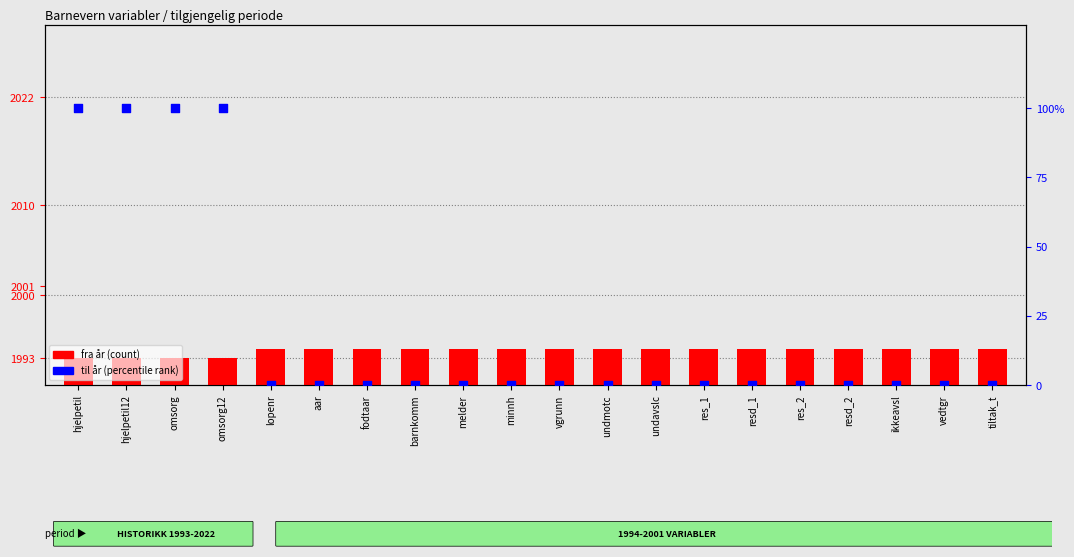

Is the value of til år (percentile rank) at aar greater than the value of fra år (count) at fodtaar?

No